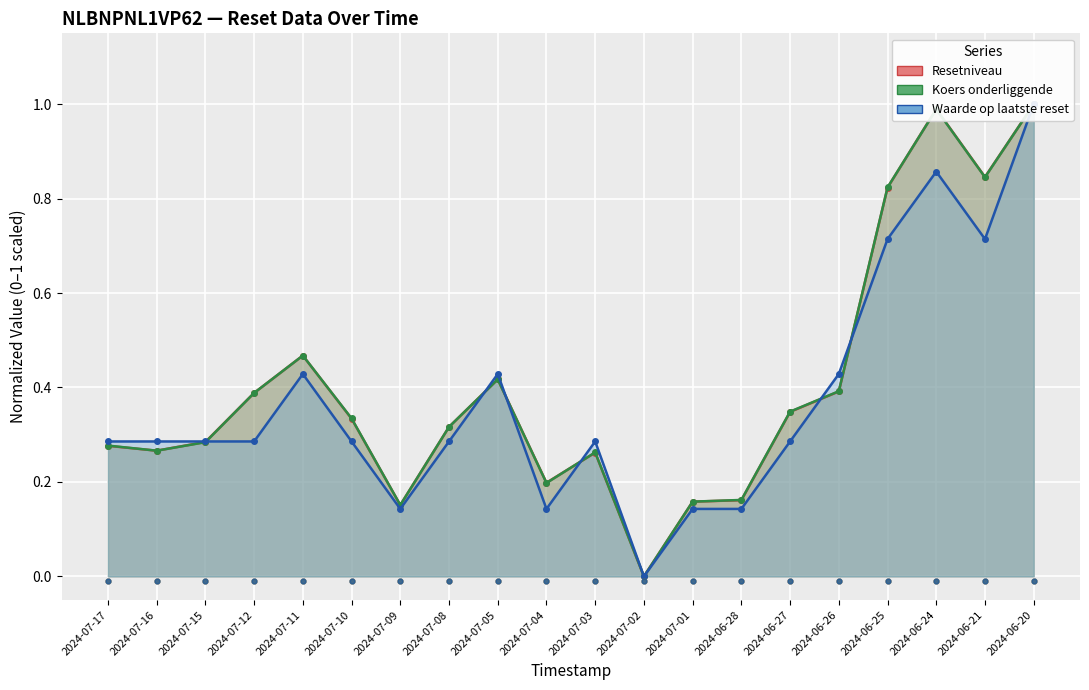

At how many categories does at least one series exceed 0?

19